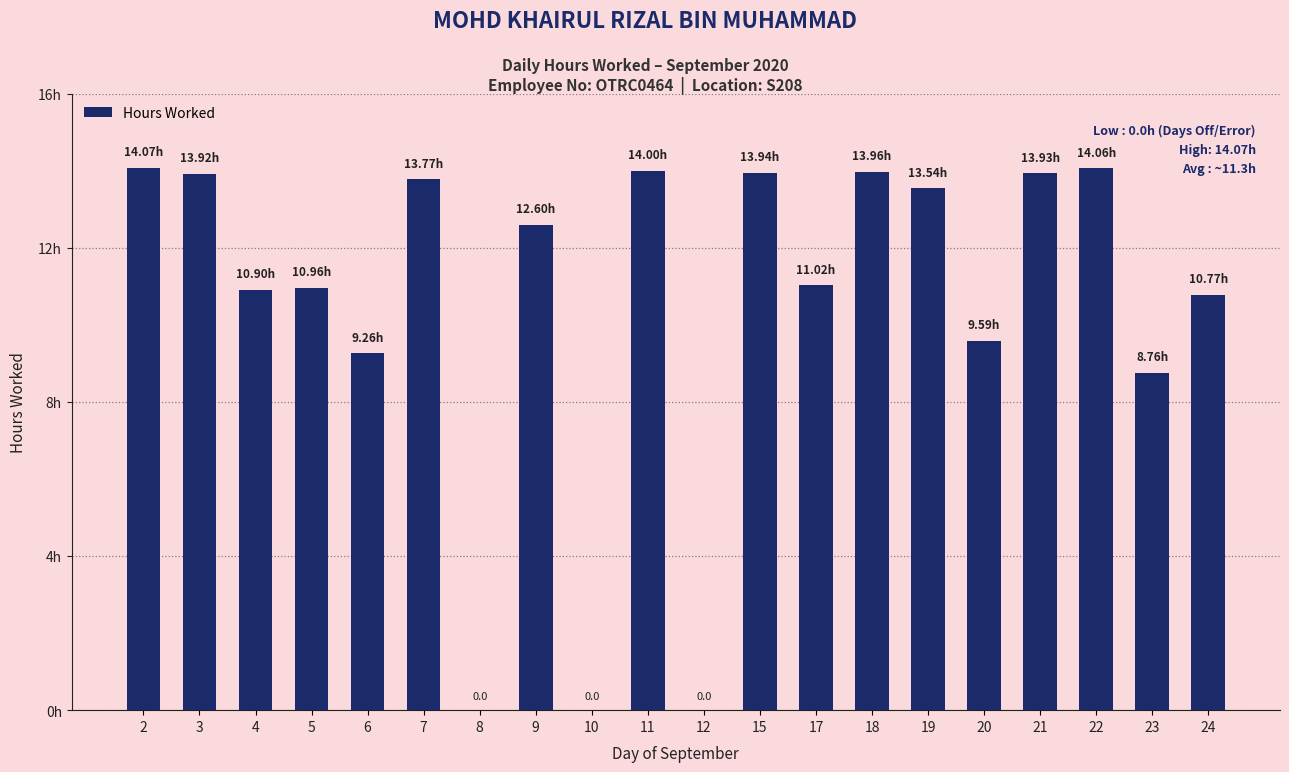

The chart shows a value of 10.8 at 24. True or false?

True